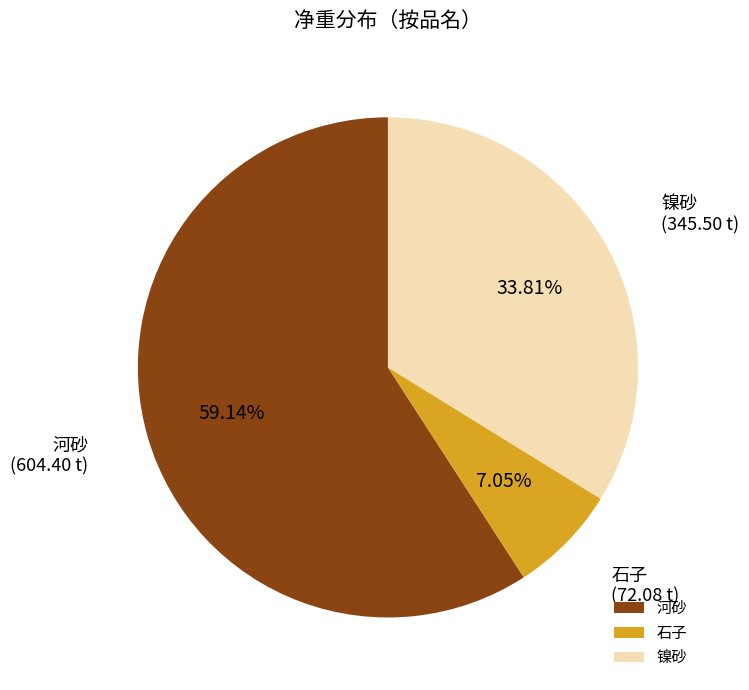

Is 河砂 the majority of the pie?

Yes